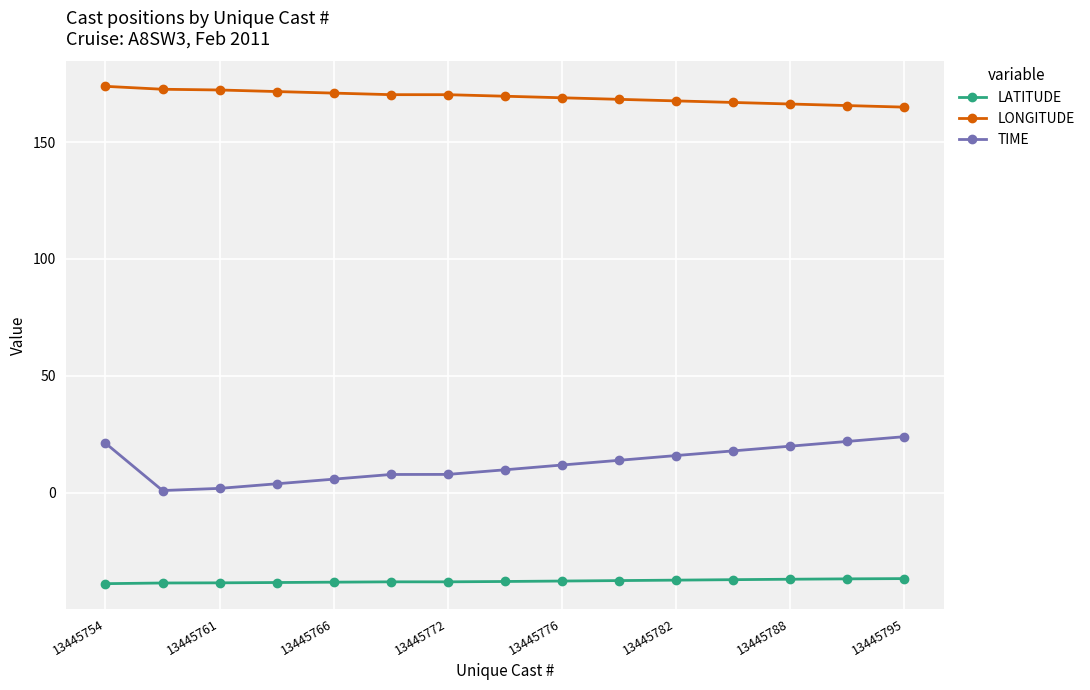

Rank the series by their average value, from lowest to highest.

LATITUDE, TIME, LONGITUDE